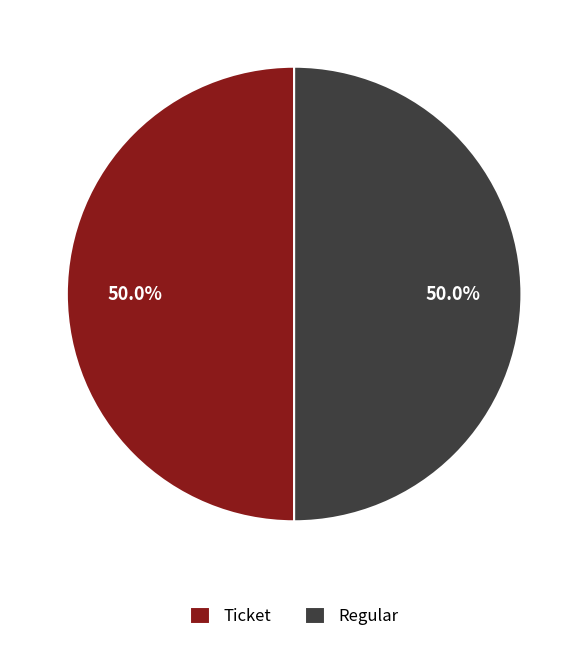

Combined, do Ticket and Regular account for over 50%?

Yes